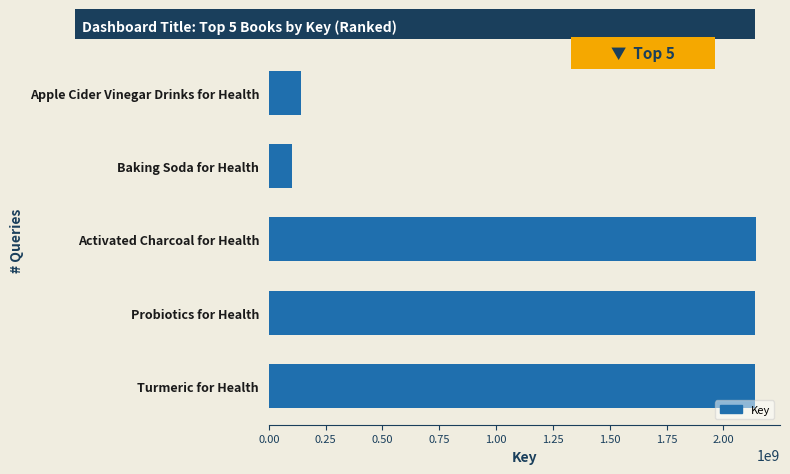

What is the change in value from Apple Cider Vinegar Drinks for Health to Turmeric for Health?

+1997672960